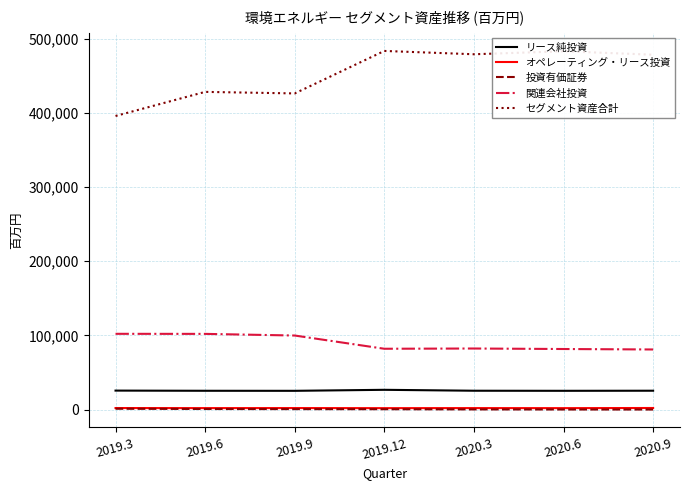

What is the difference between the maximum and minimum values in the 投資有価証券 series?

1052